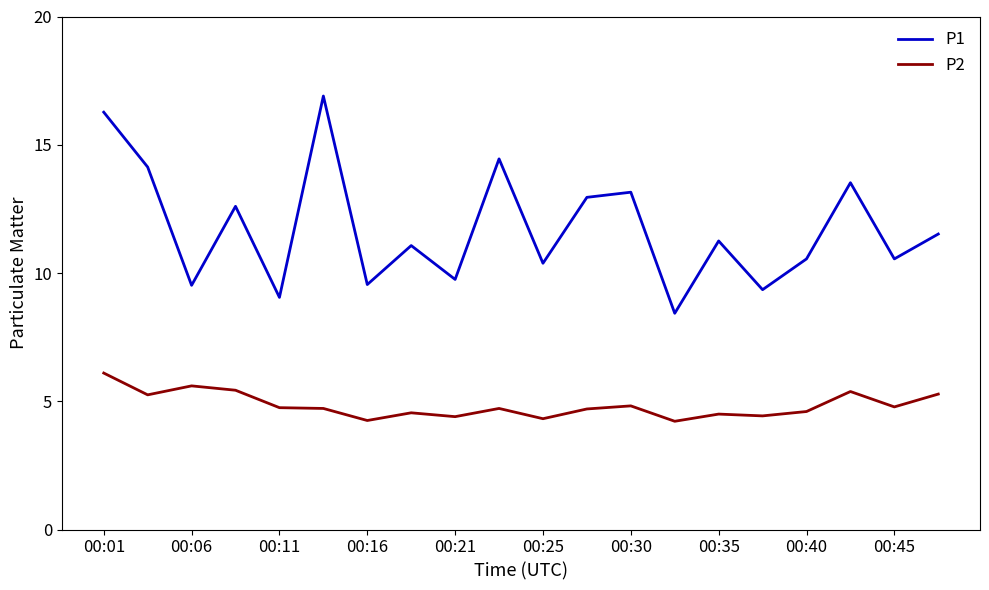

What is the maximum value for P2?

6.1